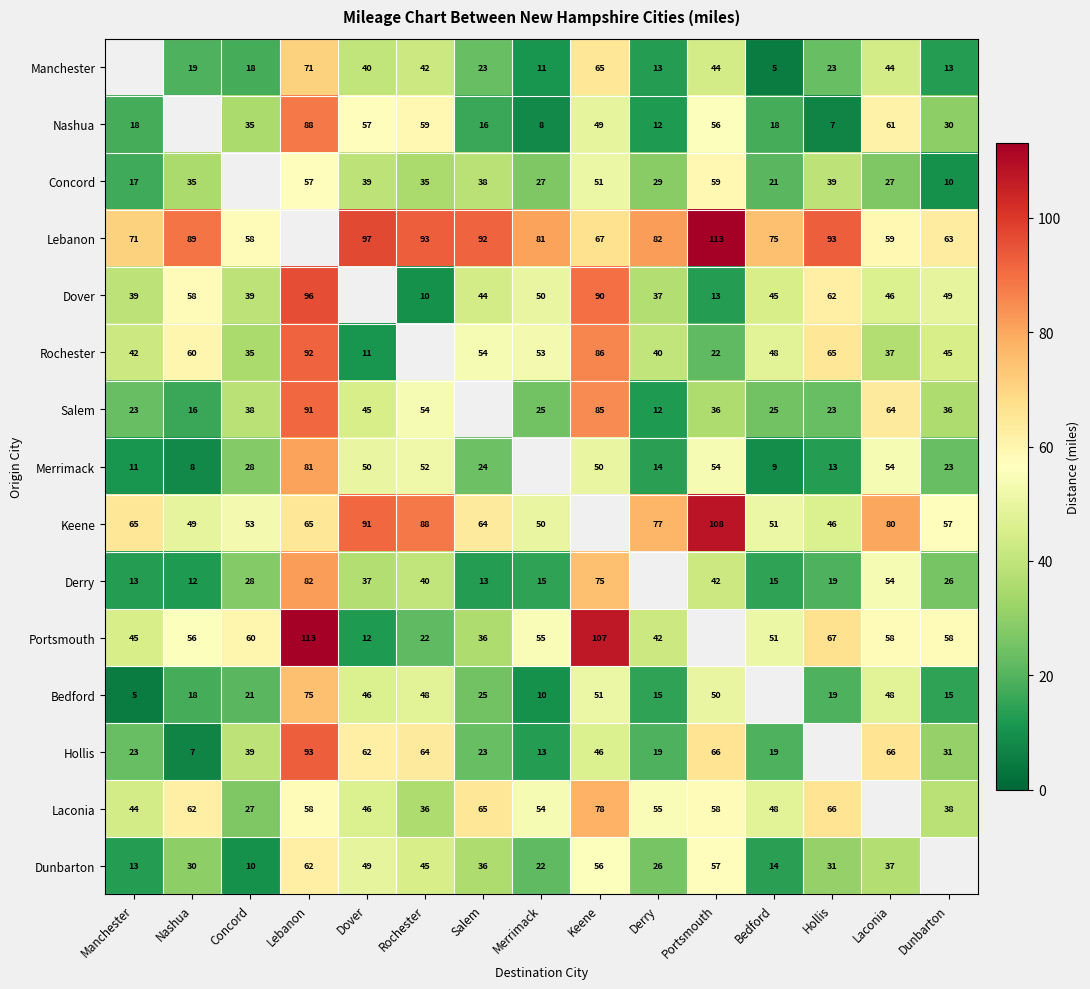

Is the value of Dover at Laconia greater than the value of Keene at Nashua?

No